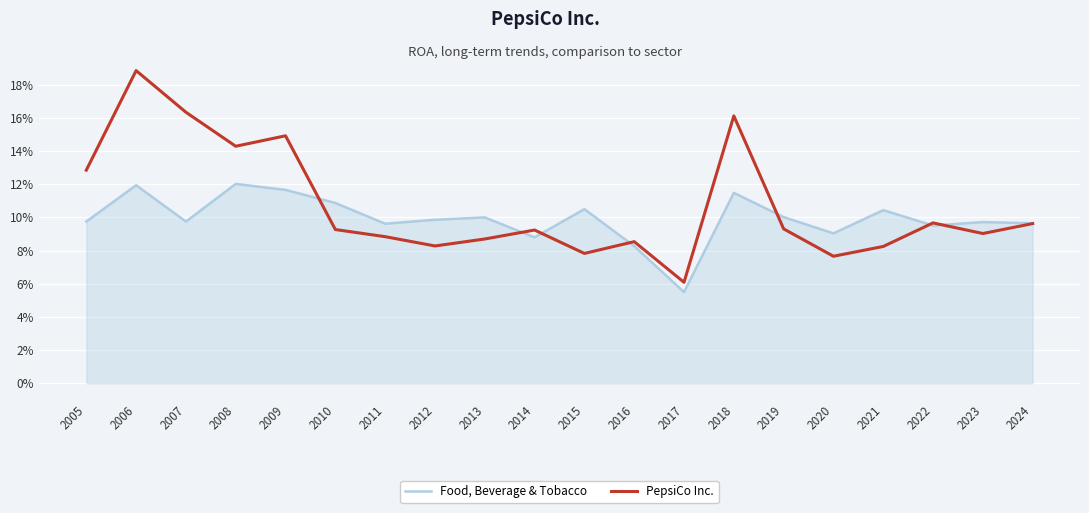

Reading left to right, what are all the values shown in this chart?

Food, Beverage & Tobacco: 0.1	0.1	0.1	0.1	0.1	0.1	0.1	0.1	0.1	0.1	0.1	0.1	0.1	0.1	0.1	0.1	0.1	0.1	0.1	0.1
PepsiCo Inc.: 0.1	0.2	0.2	0.1	0.1	0.1	0.1	0.1	0.1	0.1	0.1	0.1	0.1	0.2	0.1	0.1	0.1	0.1	0.1	0.1